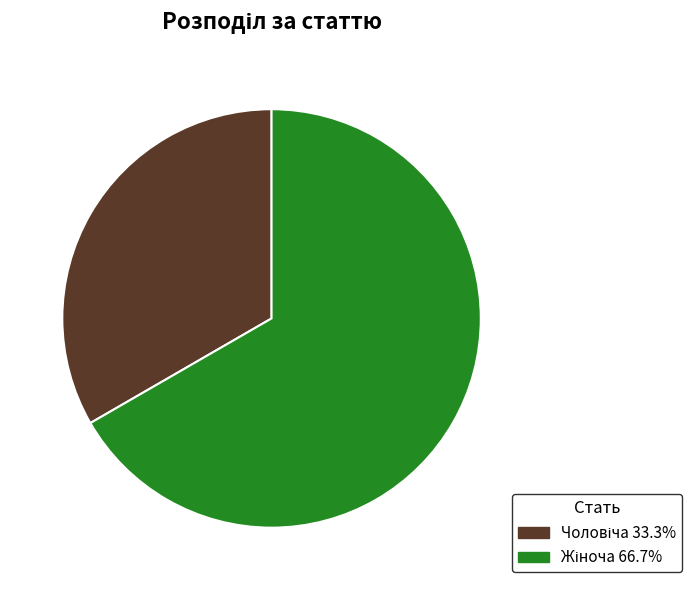

Does any single category account for the majority?

Yes